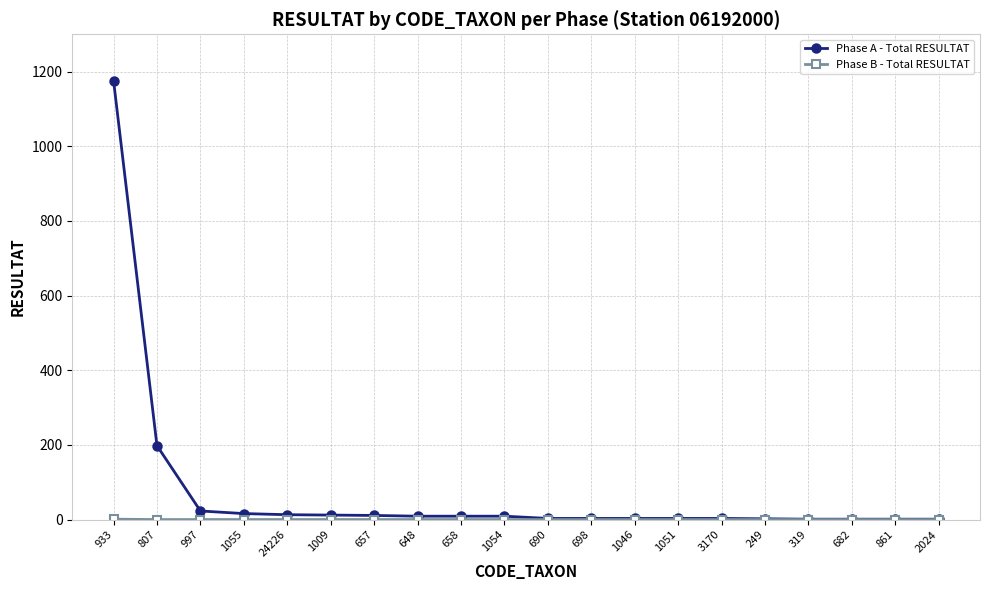

What position from the left is 807?

2